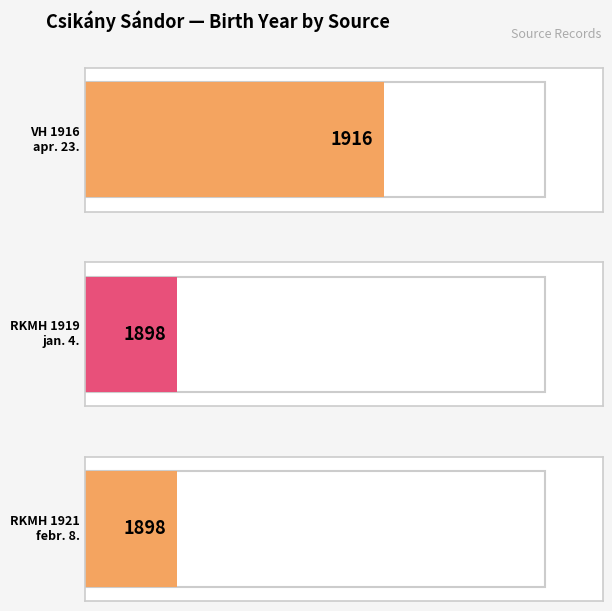

Approximately how many times larger is the value at VH 1916. ápr. 23., 30. évf., 17. szám compared to RKMH 1919. jan. 4., 46. évf., 1. szám?

1.0